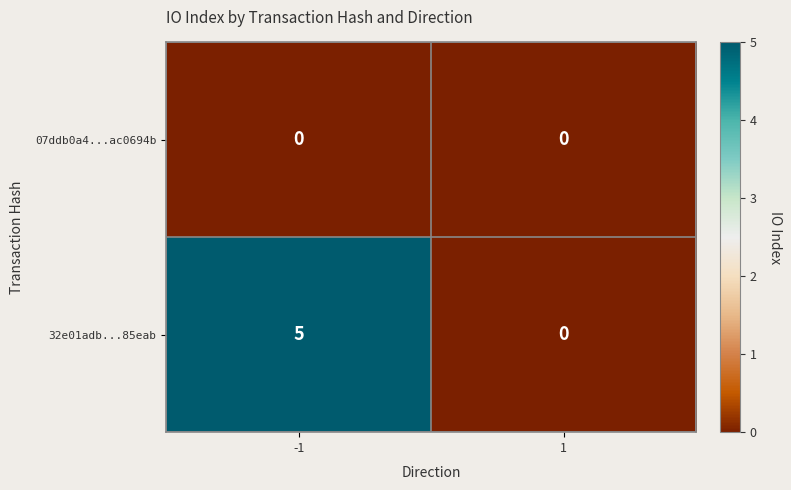

Reading right to left, what are all the values shown in this chart?

07ddb0a4...ac0694b: 0	0
32e01adb...85eab: 0	5